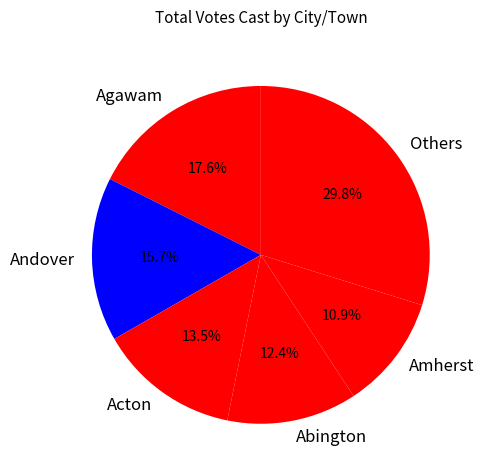

Count the number of slices in the pie.

6